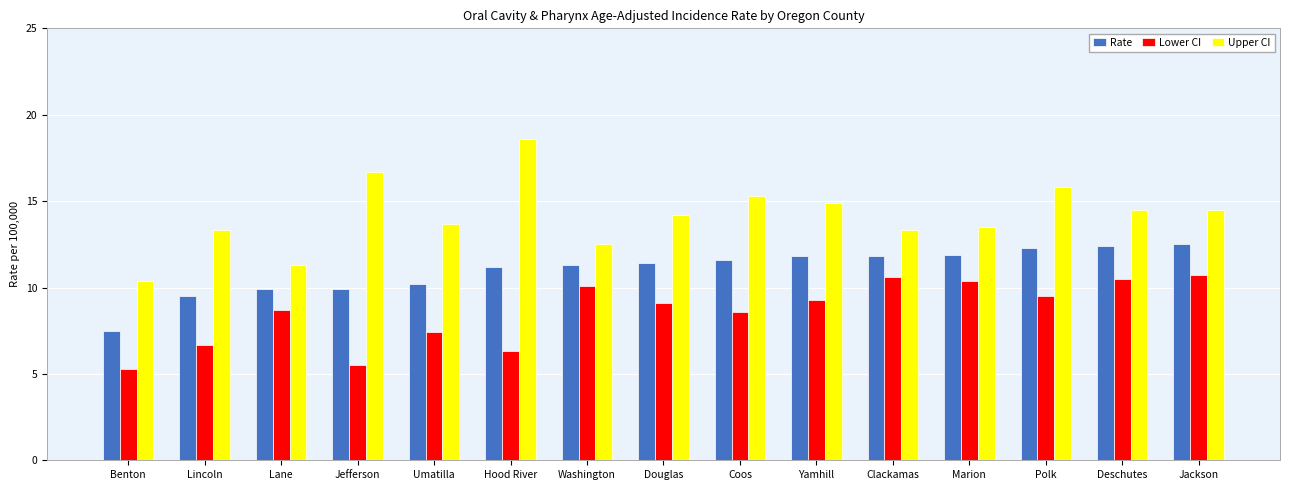

The Rate series shows 12.5 at Jackson. True or false?

True